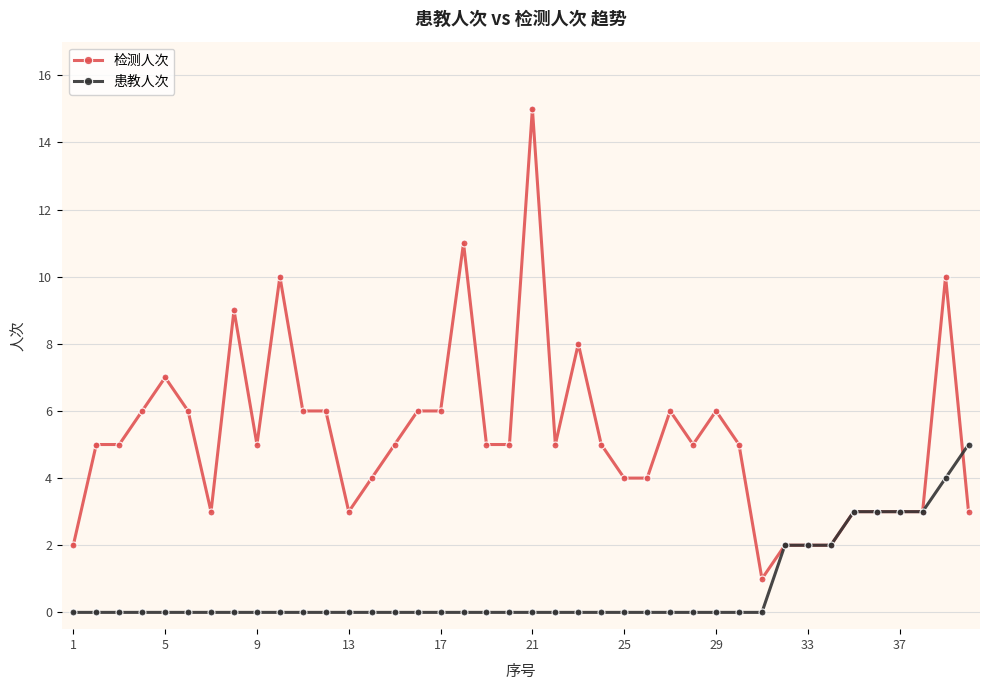

Count the number of categories in the chart.

40